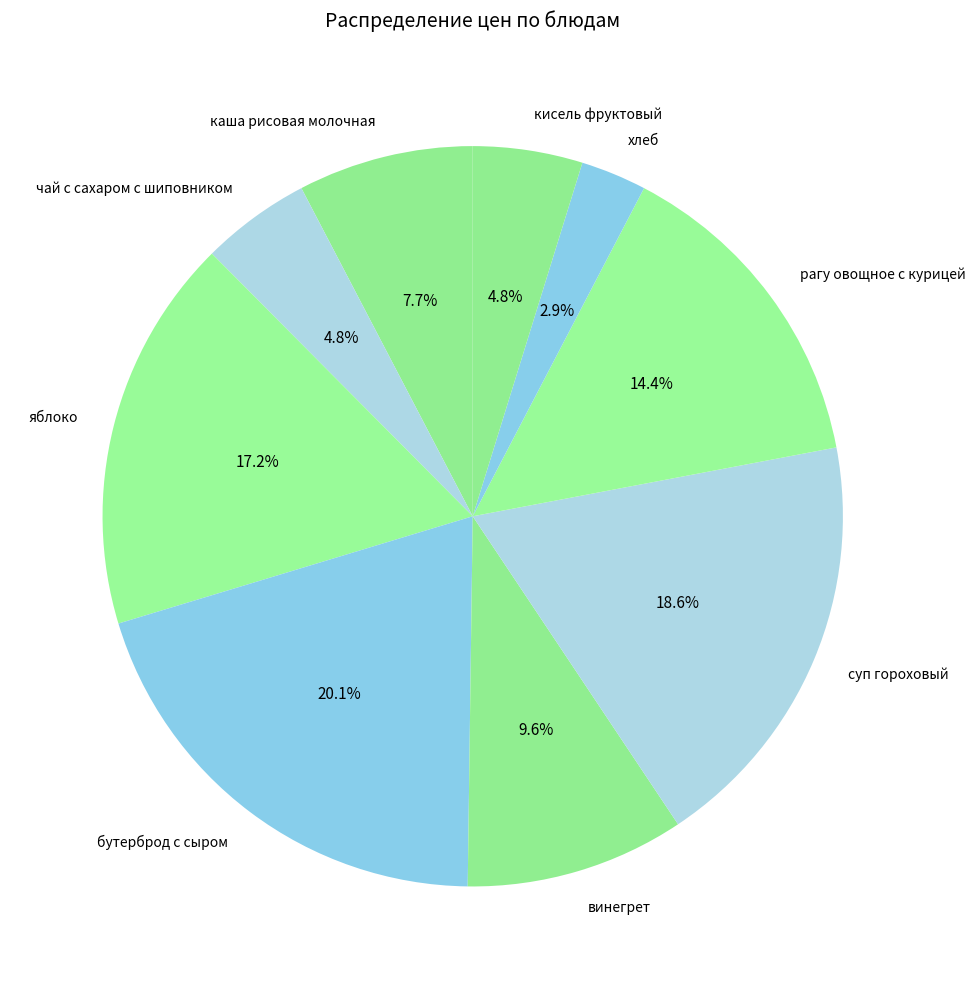

Count the number of slices in the pie.

9